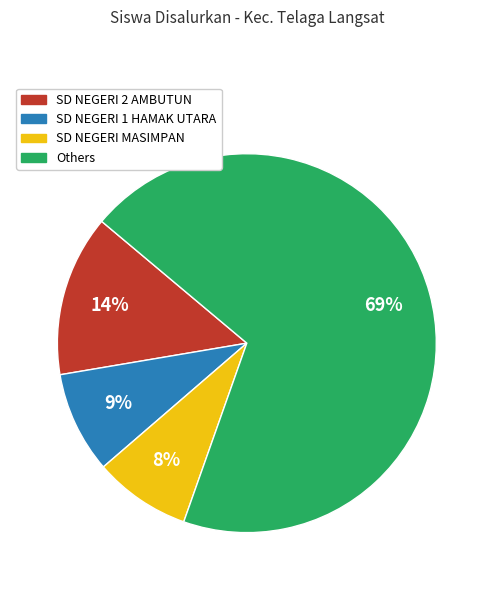

To the nearest percent, what is the difference between the largest and smallest slice percentages?

61%